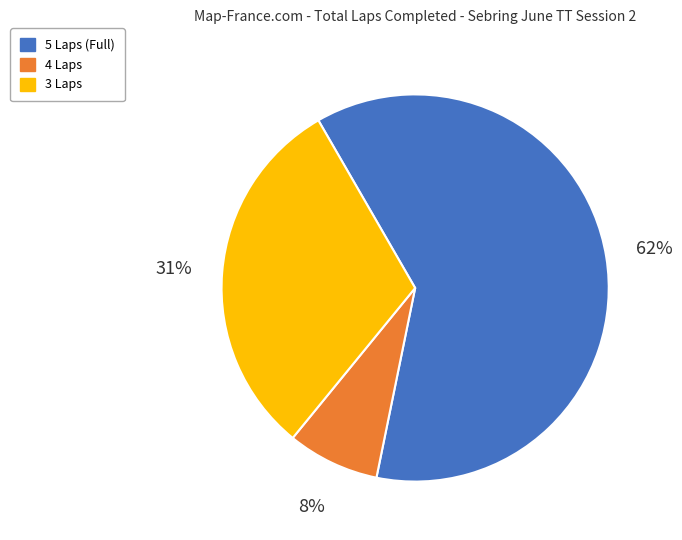

Rank the categories by value from lowest to highest.

4 Laps, 3 Laps, 5 Laps (Full)